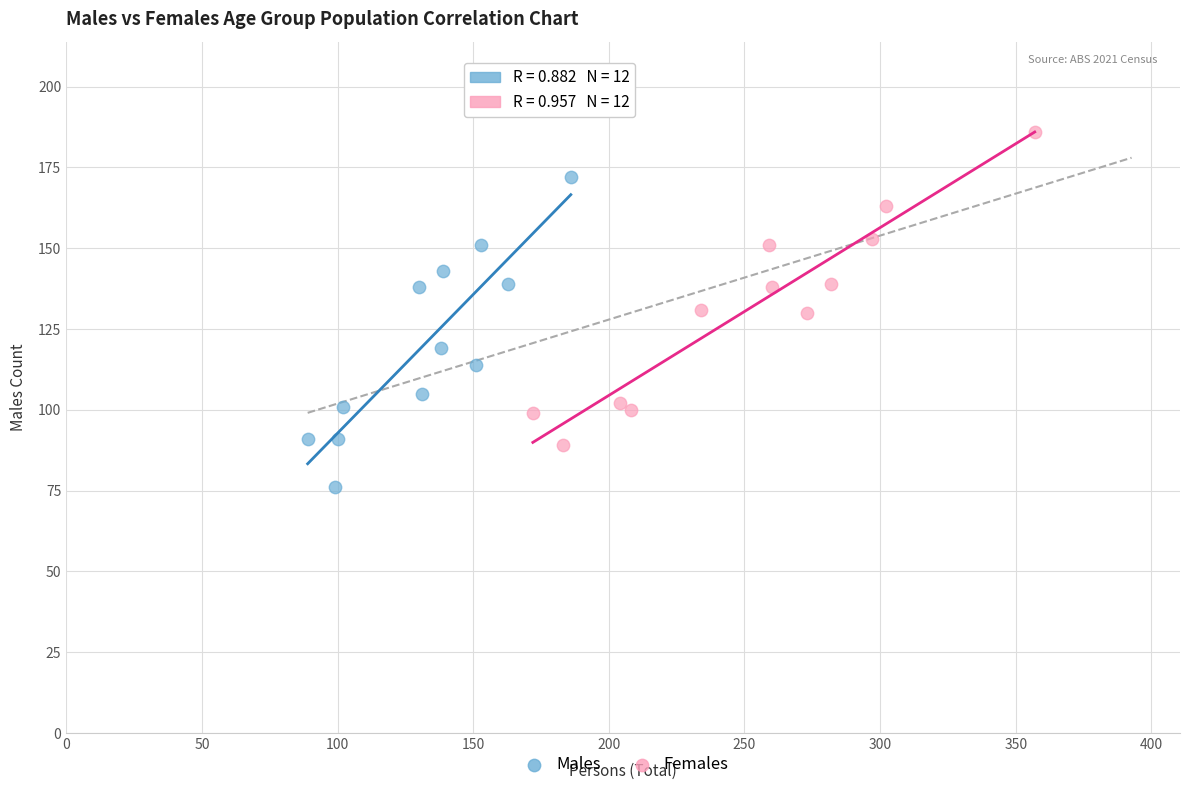

What are all the series names shown in the legend?

Males, Females